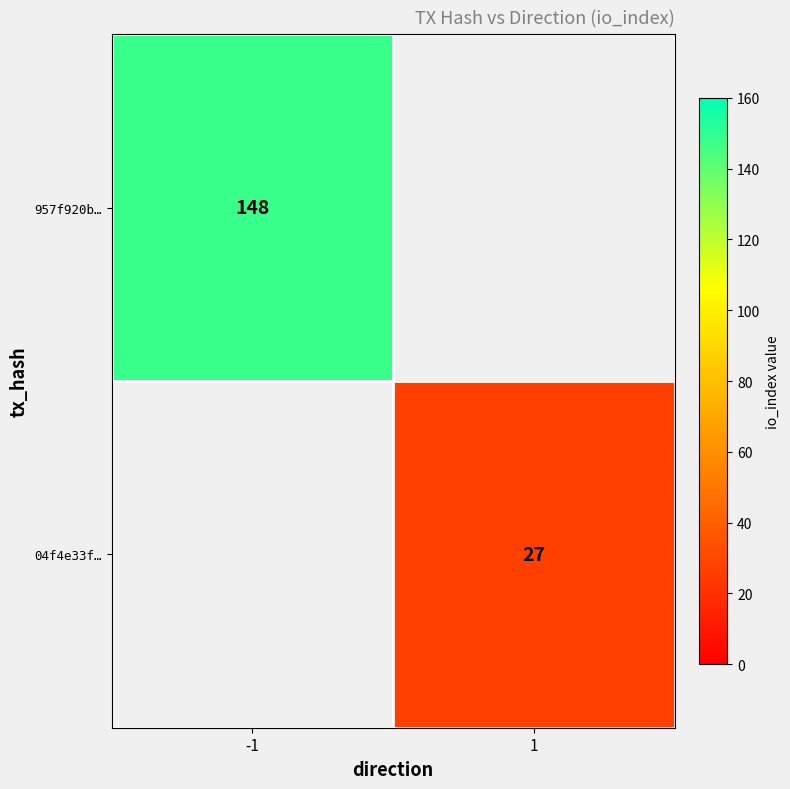

The value of 04f4e33f… at 1 is 27. True or false?

True